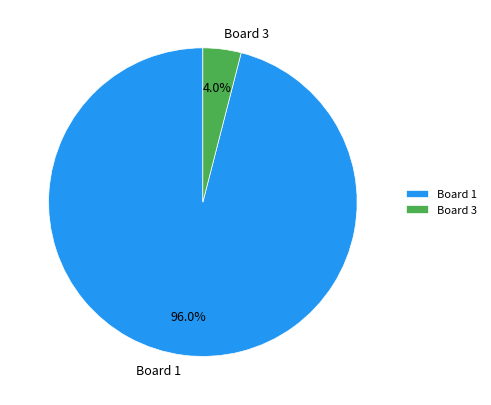

What is the majority slice?

Board 1